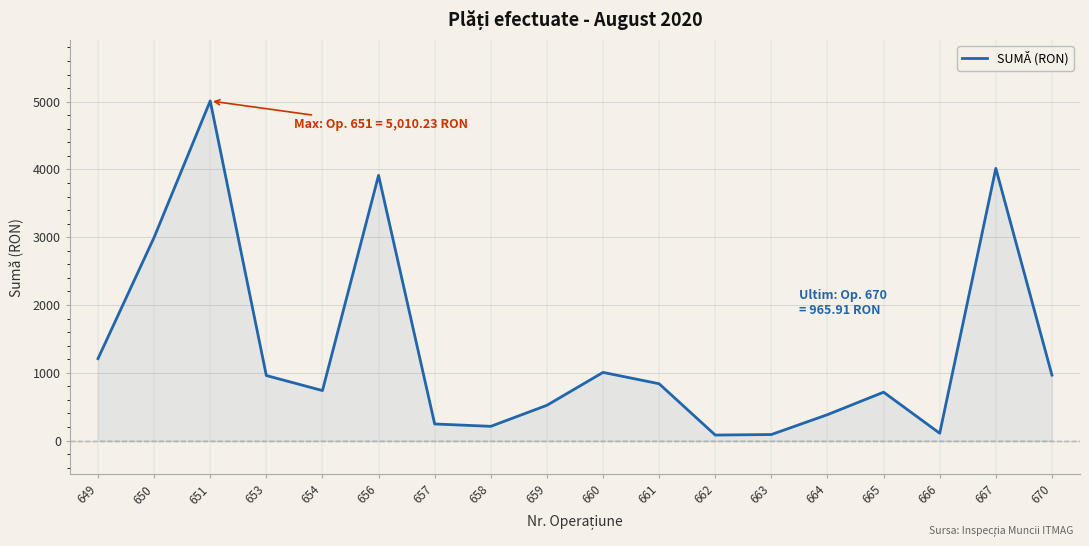

How many lines are shown in the chart?

1